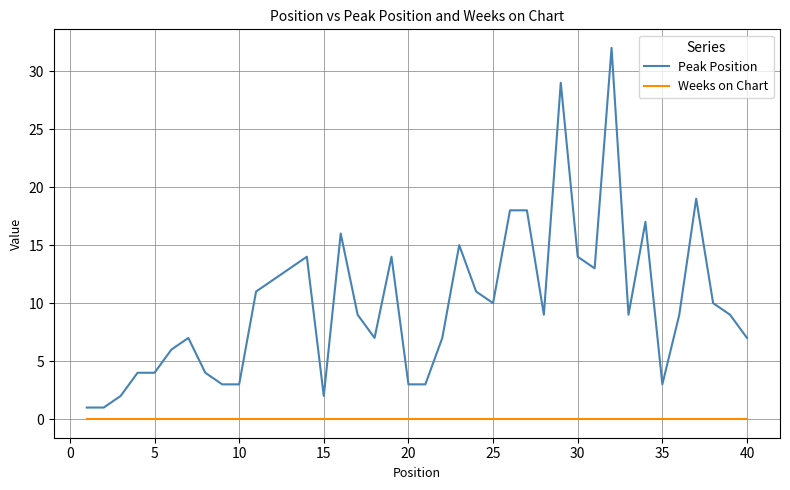

Reading left to right, what are all the values shown in this chart?

Peak Position: 1	1	2	4	4	6	7	4	3	3	11	12	13	14	2	16	9	7	14	3	3	7	15	11	10	18	18	9	29	14	13	32	9	17	3	9	19	10	9	7
Weeks on Chart: 0	0	0	0	0	0	0	0	0	0	0	0	0	0	0	0	0	0	0	0	0	0	0	0	0	0	0	0	0	0	0	0	0	0	0	0	0	0	0	0